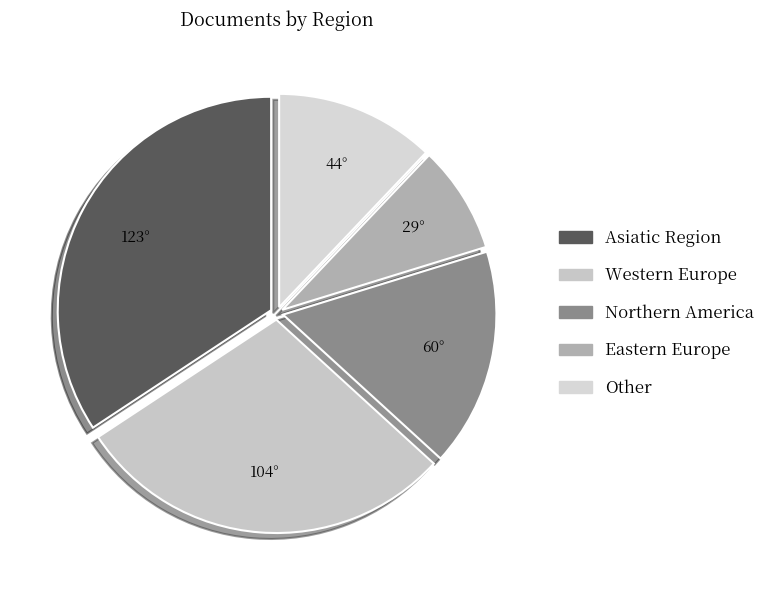

To the nearest percent, what is the average slice percentage?

20%